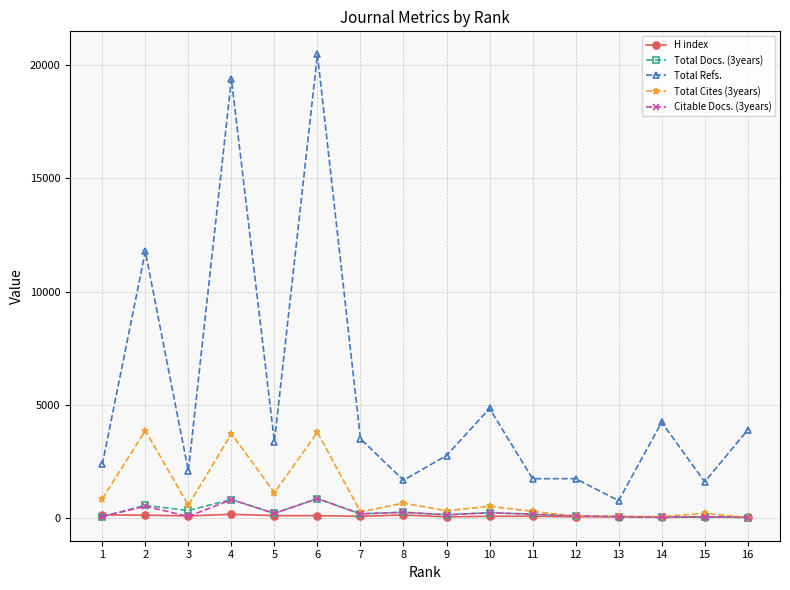

Which series changed the most between 1 and 2?

Total Refs.